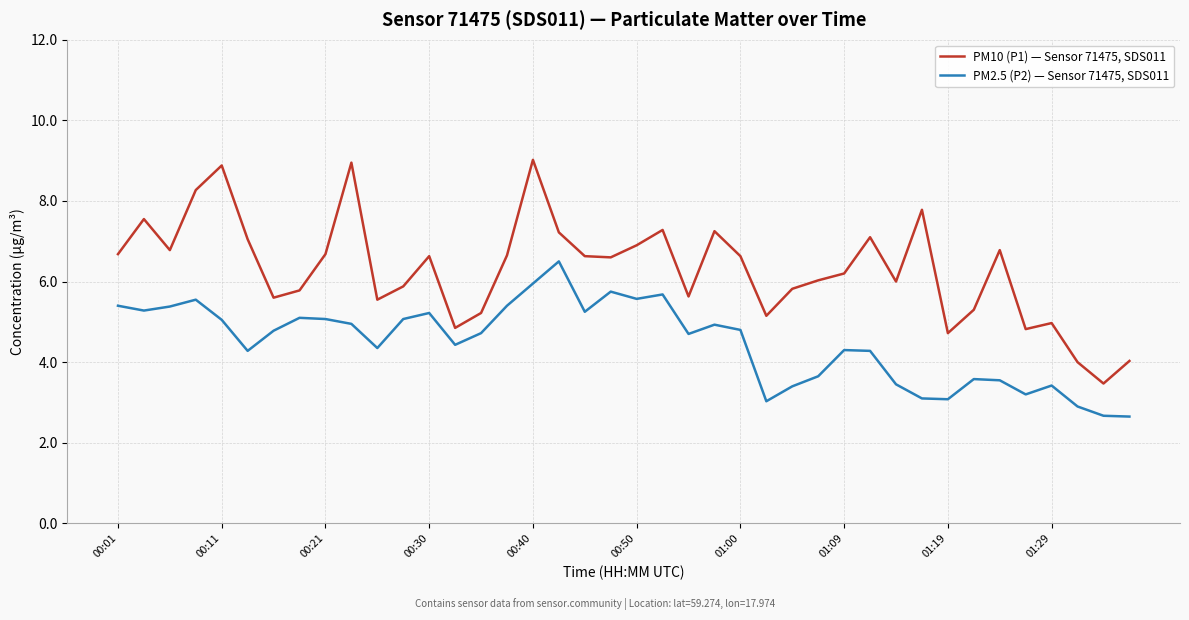

Which series has the largest range (max minus min)?

PM10 (P1) — Sensor 71475, SDS011